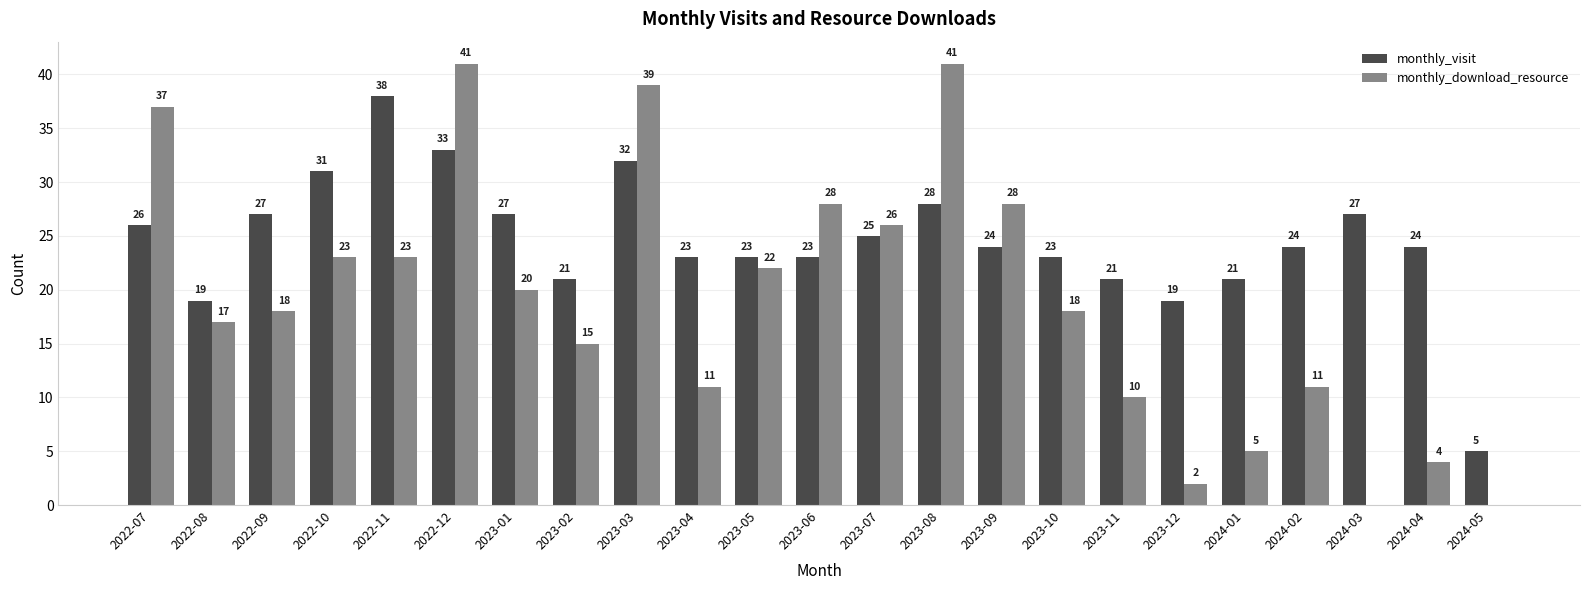

How many groups of bars are there?

23